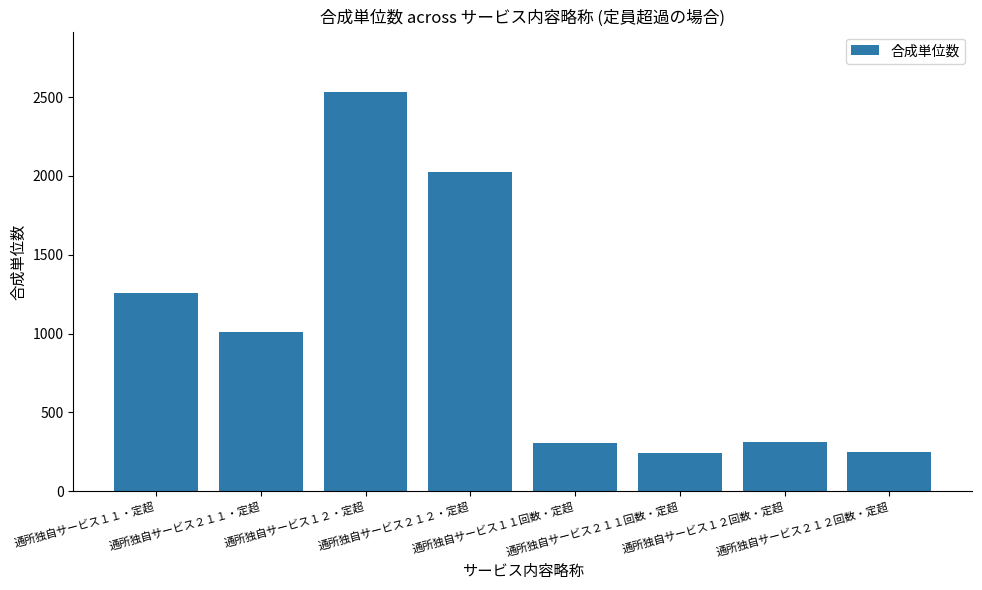

The value at 通所独自サービス２１２回数・定超 is 250. True or false?

True